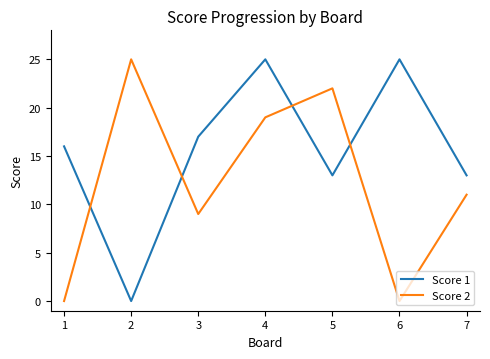

Which series changed the most between 1 and 7?

Score 2